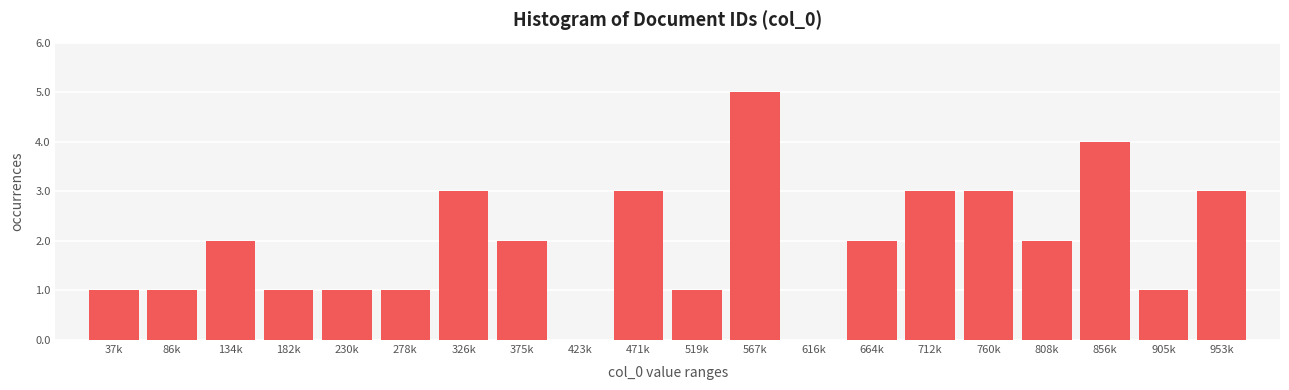

Reading right to left, what are all the values shown in this chart?

953k=3	905k=1	856k=4	808k=2	760k=3	712k=3	664k=2	616k=0	567k=5	519k=1	471k=3	423k=0	375k=2	326k=3	278k=1	230k=1	182k=1	134k=2	86k=1	37k=1